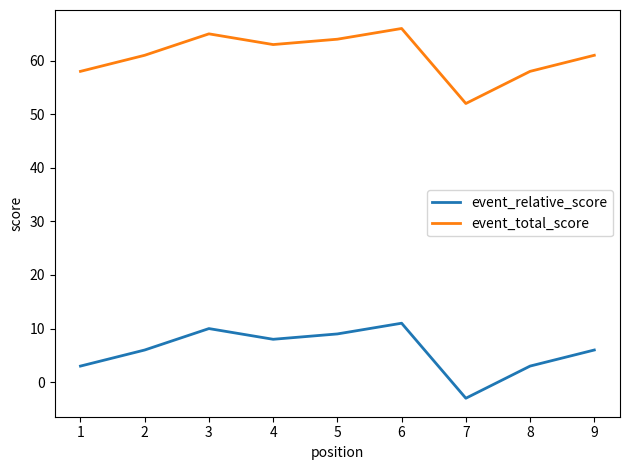

At which label does event_total_score reach its minimum?

7